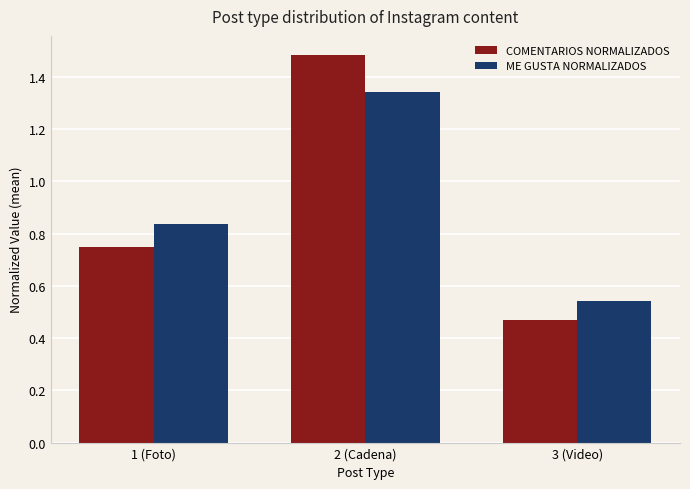

How many bars are there in each group?

2